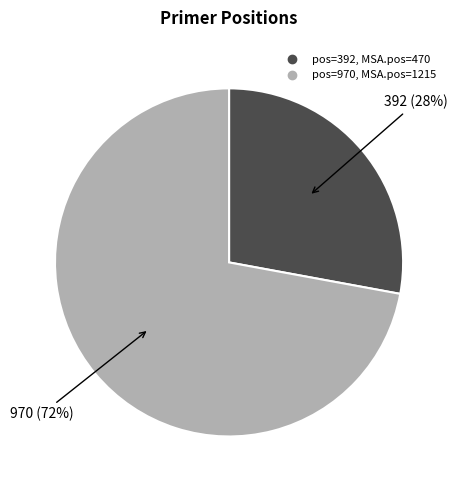

To the nearest percent, what is the average slice percentage?

50%